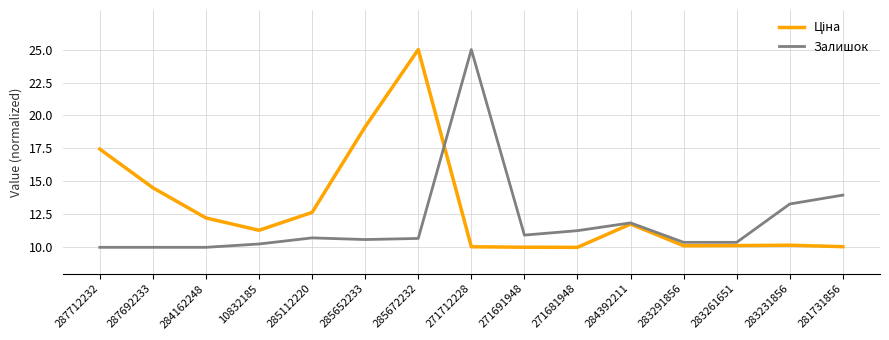

What is the maximum value shown in the chart?

25.0